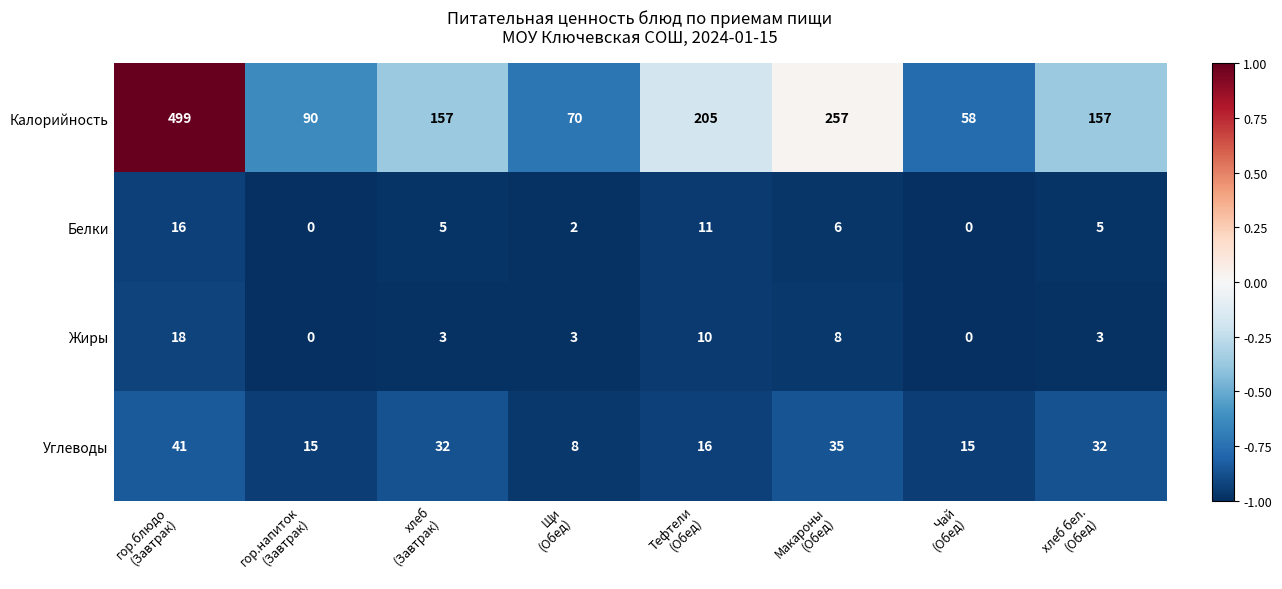

What is the lowest value of the Углеводы series?

8